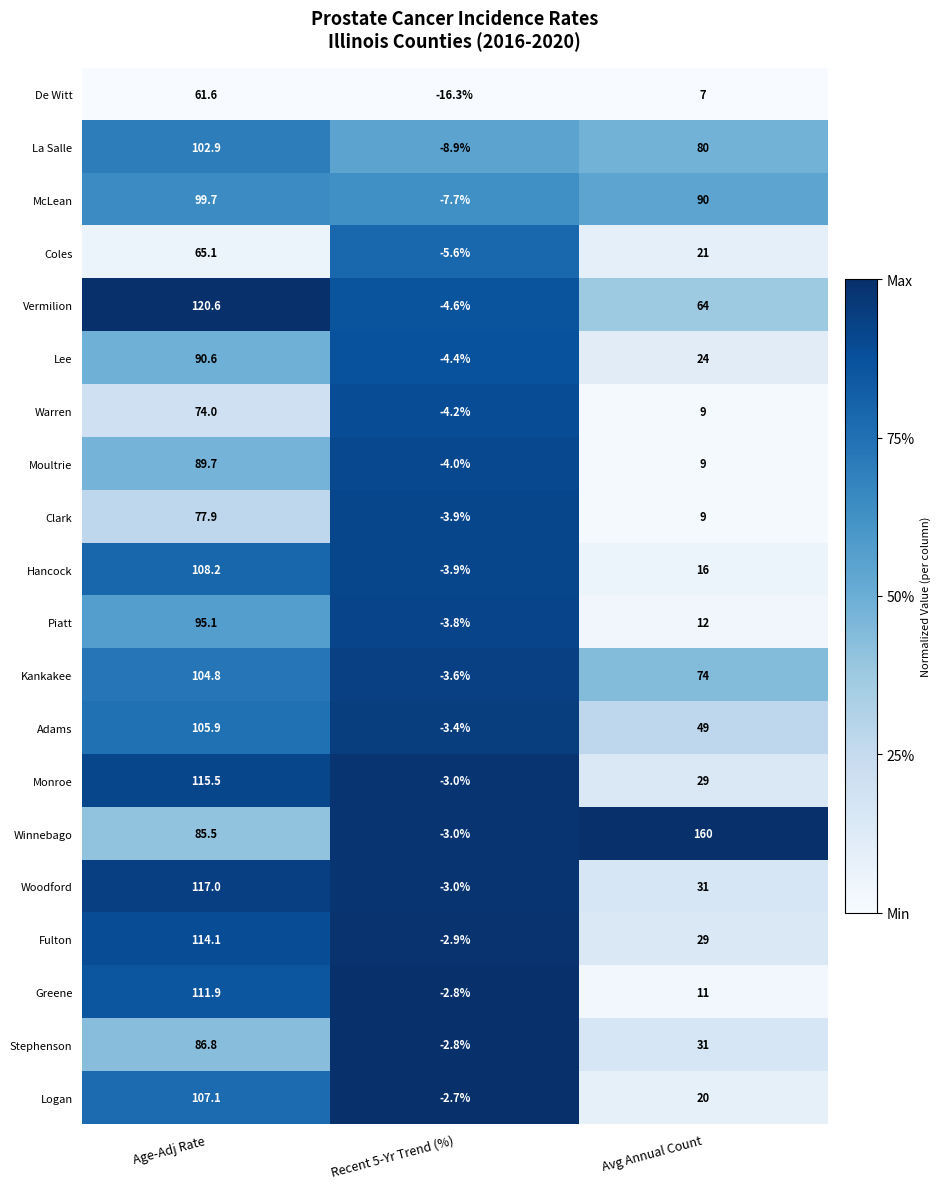

The Winnebago series shows 226.4 at Avg Annual Count. True or false?

False